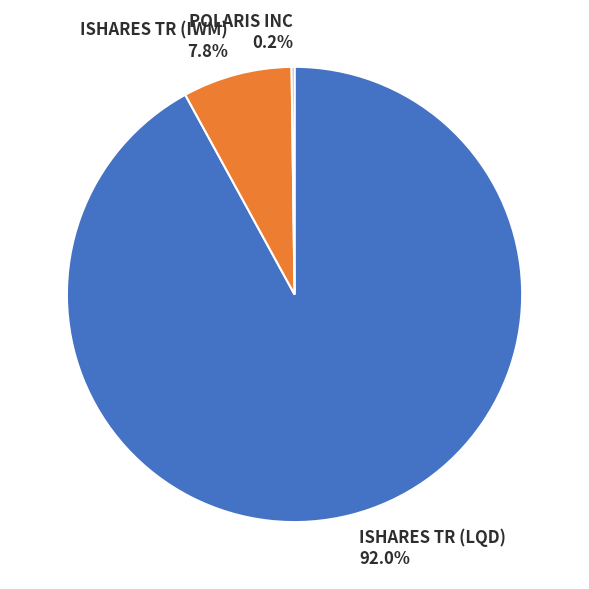

Combined, what portion of the pie is ISHARES TR (IWM) 7.8% and ISHARES TR (LQD) 92.0%?

99.8%